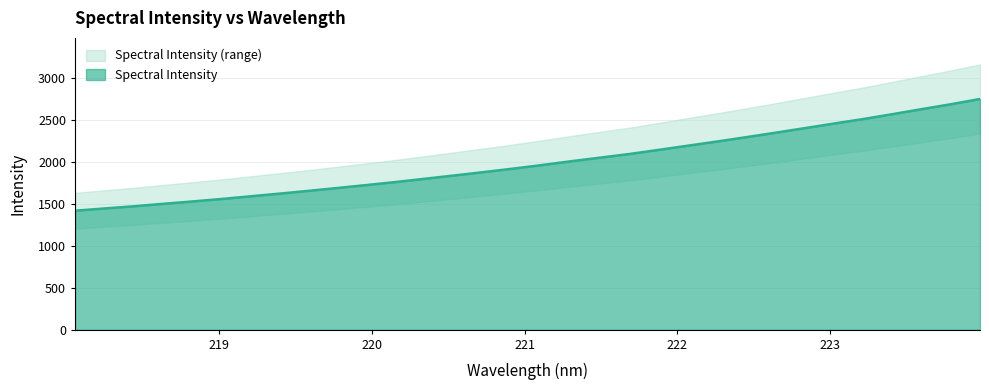

What is the label of the 15th point from the left?

220.7354